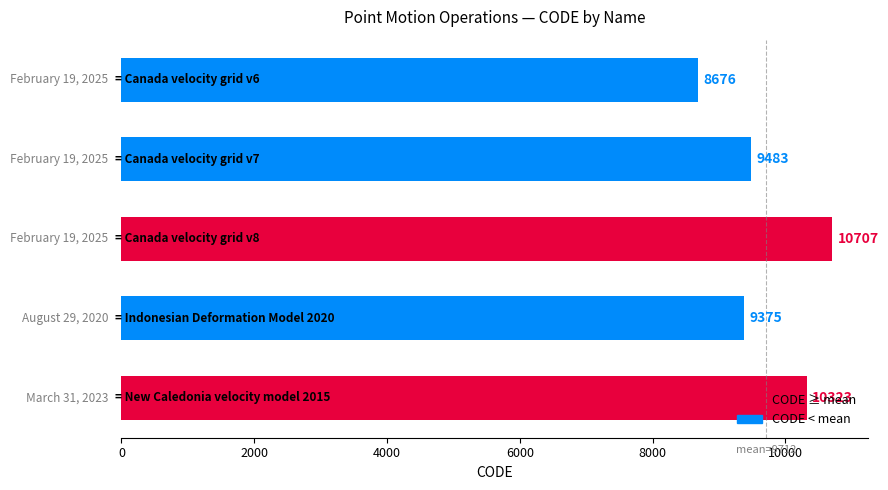

What is the sum of all values?

48564